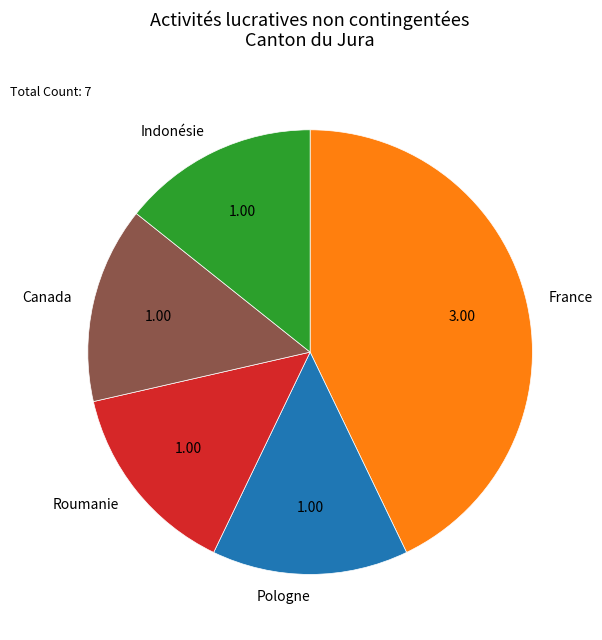

Approximately how many times larger is the value at Indonésie compared to France?

0.3